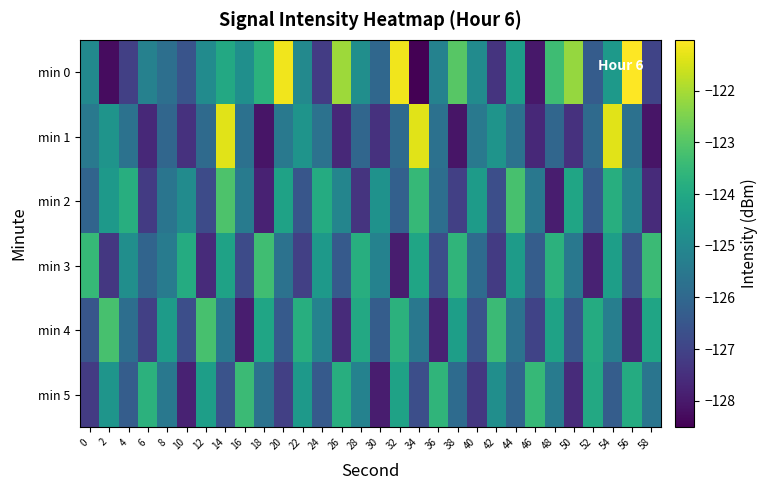

Which series changed the most between 0 and 18?

min 1